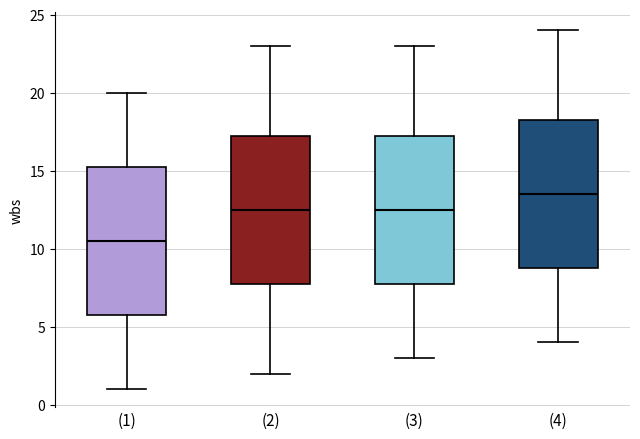

Reading left to right, read every box against the y-axis: the position of its median line, the range the box covers, and the ends of its whiskers. The values are not printed on the chart, so give them approximately, as read against the axis.

(1): median 10.5, box 6.0 to 15.5, whiskers 1.0 to 20.0
(2): median 12.5, box 8.0 to 17.5, whiskers 2.0 to 23.0
(3): median 12.5, box 8.0 to 17.5, whiskers 3.0 to 23.0
(4): median 13.5, box 9.0 to 18.5, whiskers 4.0 to 24.0